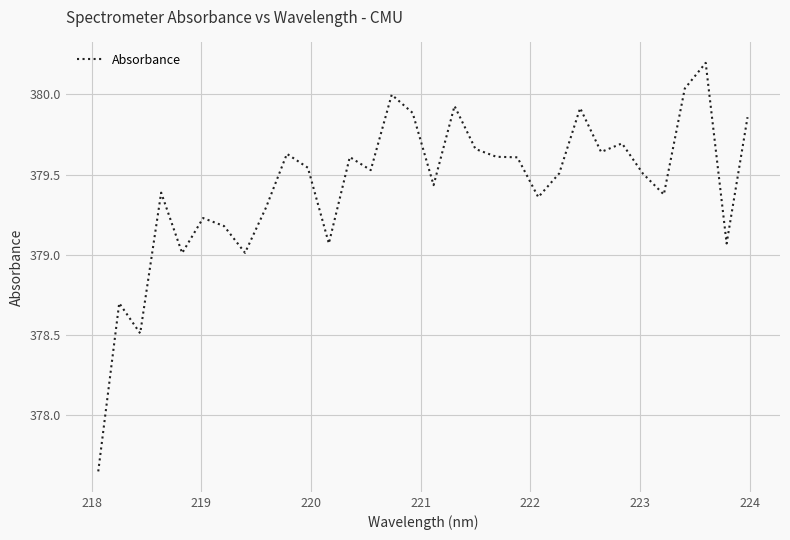

What is the maximum value shown in the chart?

380.2